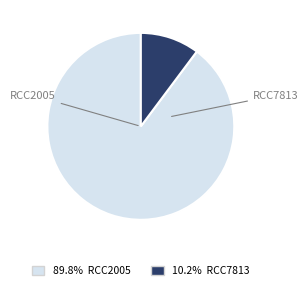

Is there a majority slice in this chart?

Yes